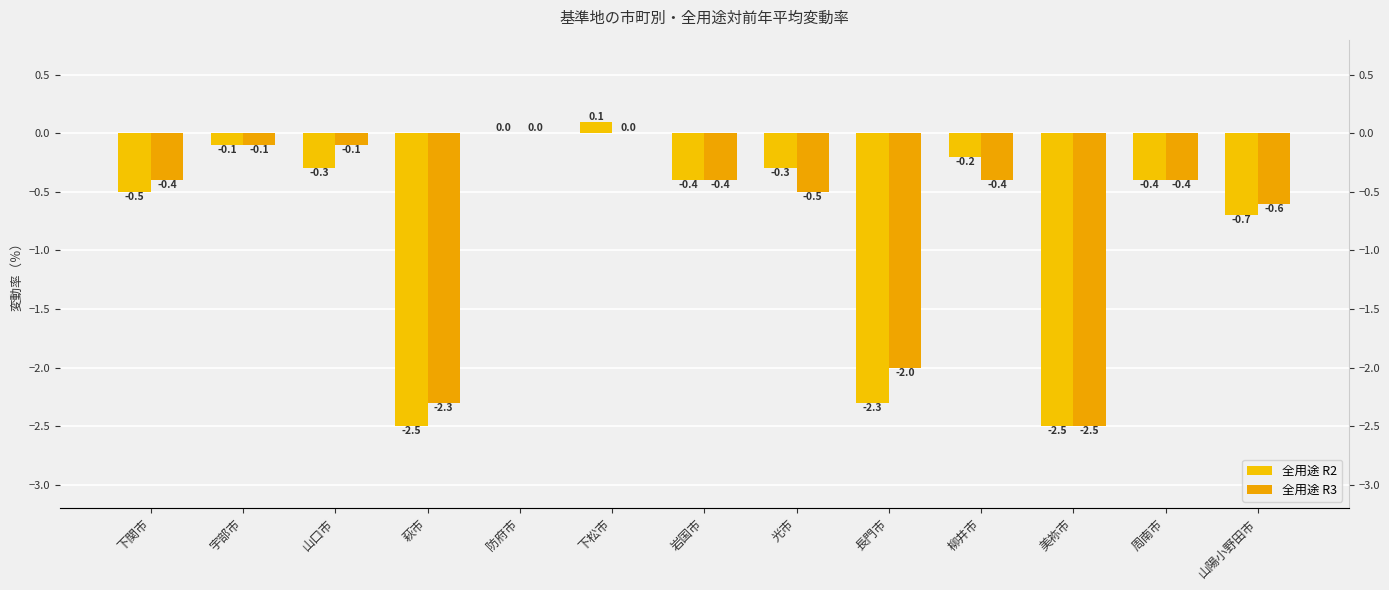

What is the difference between the highest and lowest values at 光市?

0.2